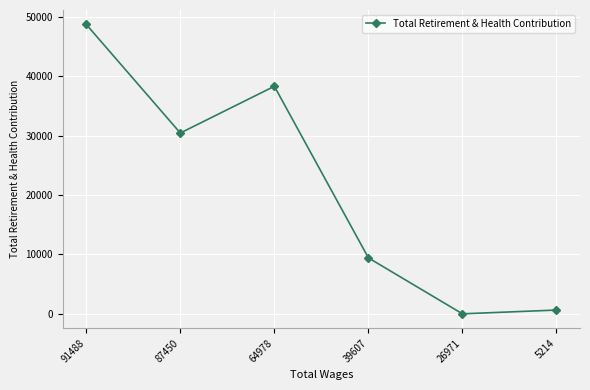

Where does the data first go above 30442?

91488